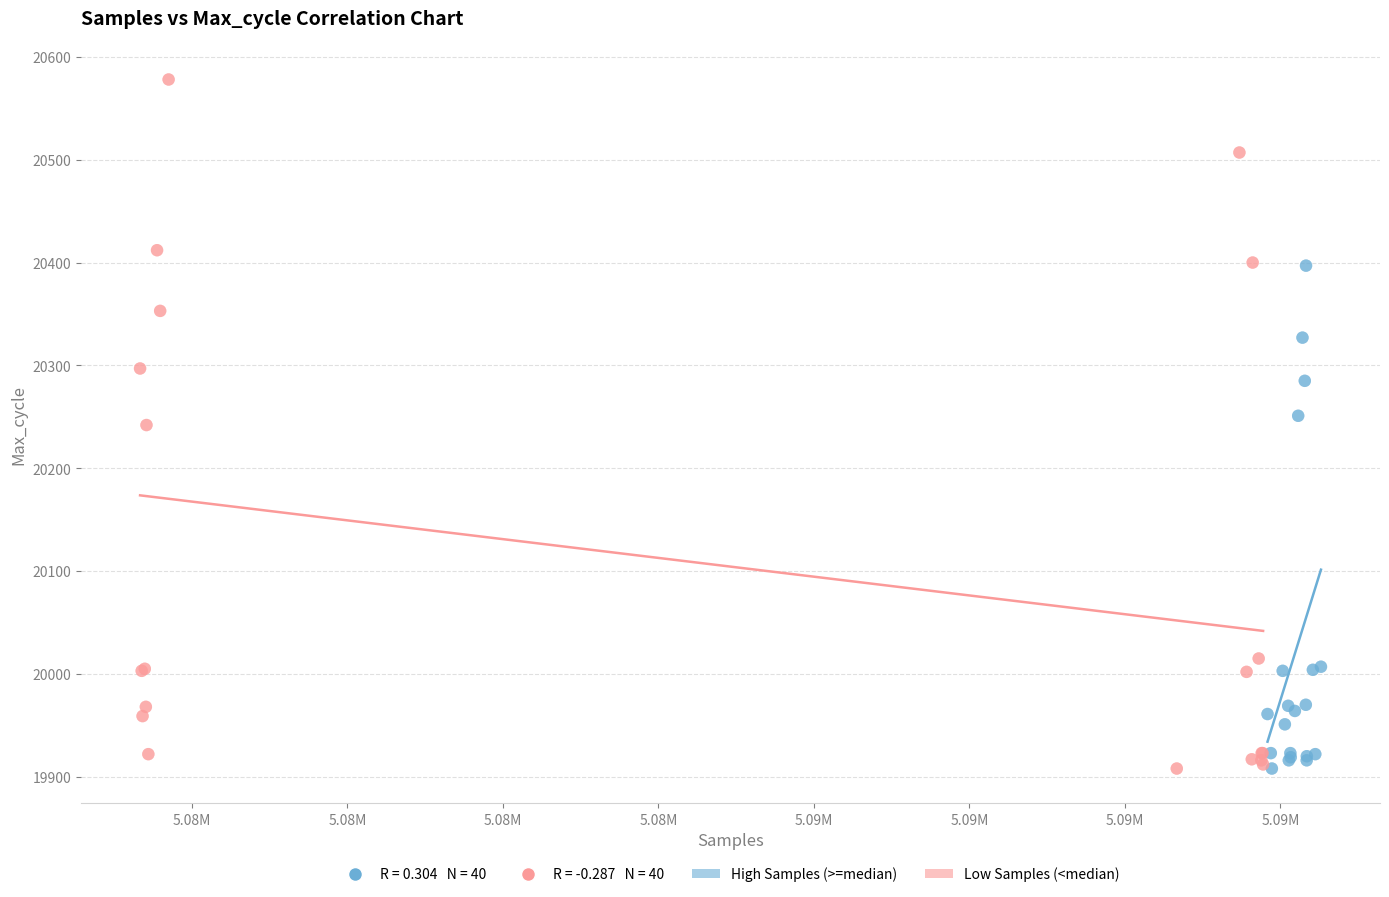

Which series has the widest spread of Y values?

Low Samples (<median)